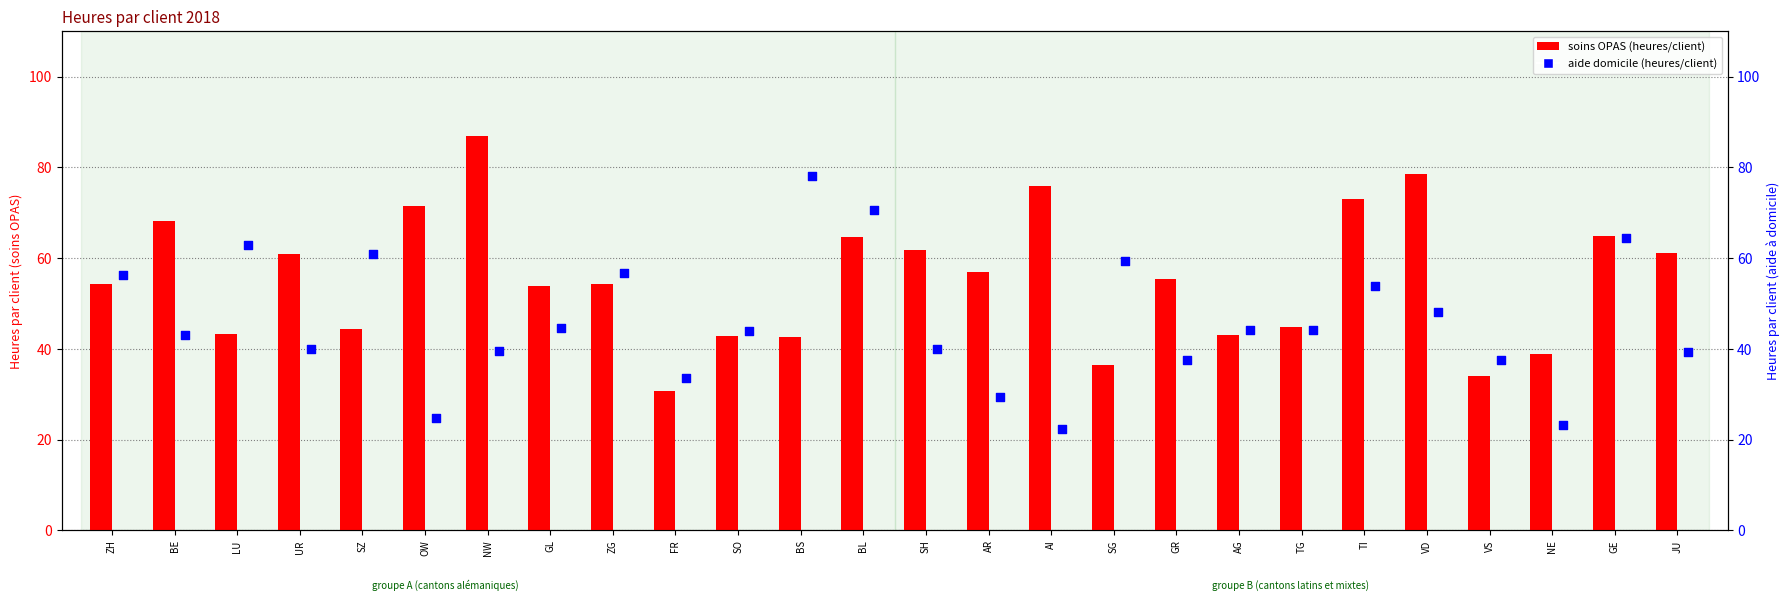

Which series has the widest spread of Y values?

soins OPAS (heures/client)